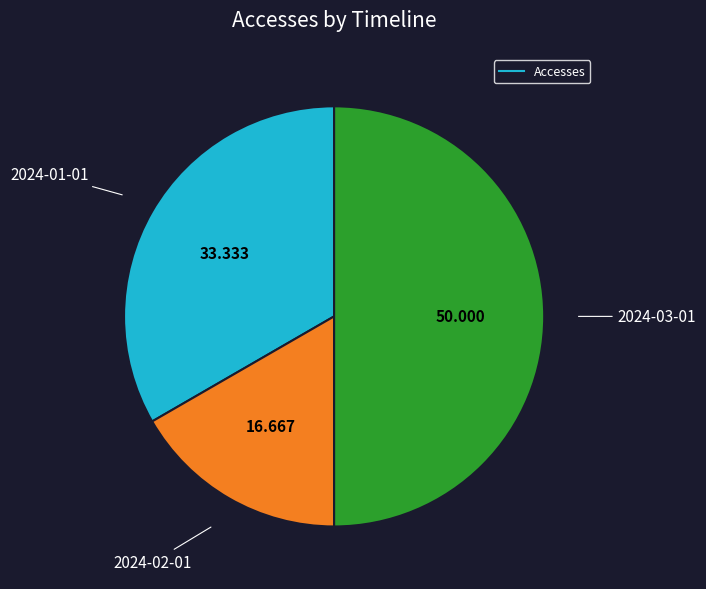

Is there a majority slice in this chart?

No